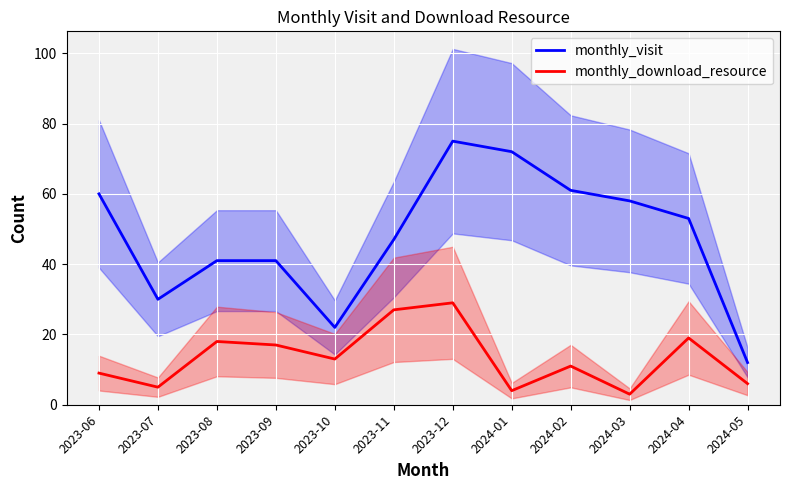

At which label does monthly_download_resource first exceed 13?

2023-08